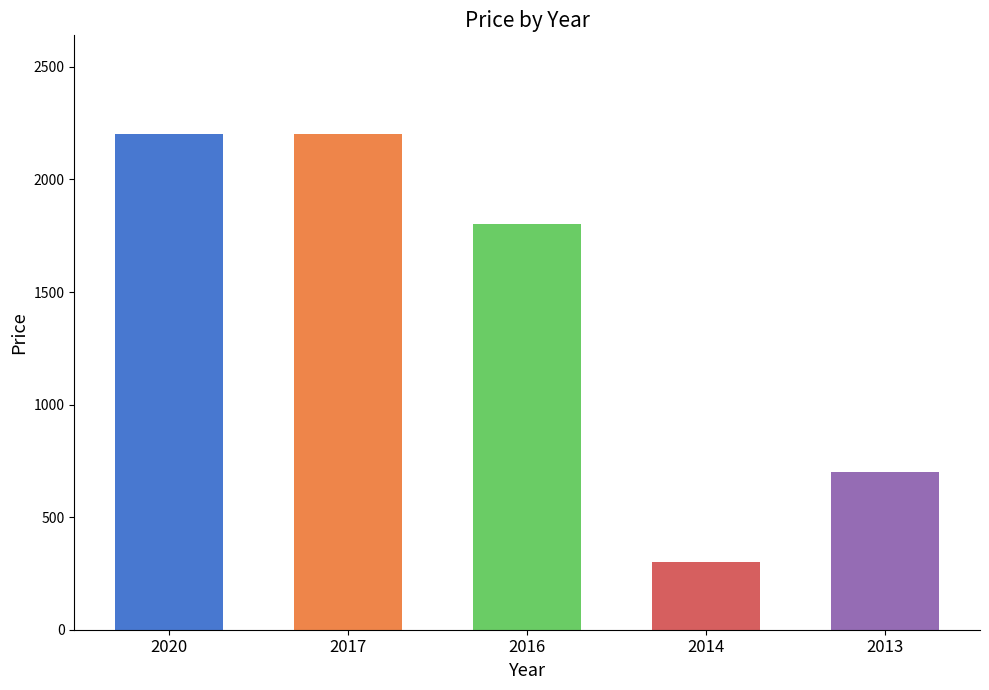

Where does the data first go above 1800?

2020